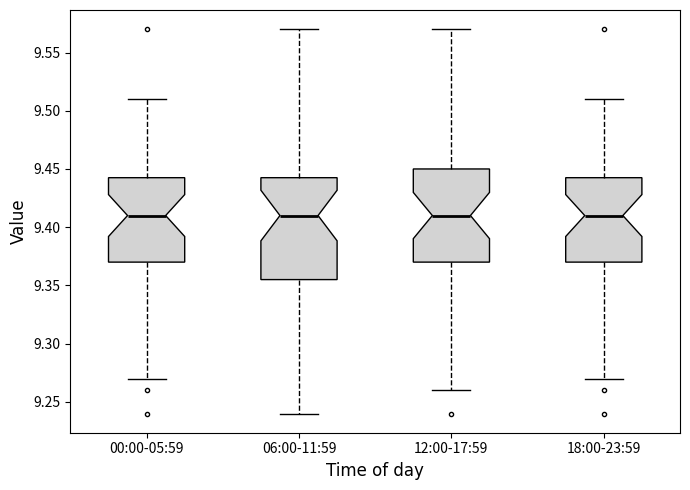

Reading left to right, transcribe this box plot: for each box, give where its median line is, the range the box spans, and where its two whiskers end, as read against the y-axis. The values are not printed on the chart, so give them approximately, as read against the axis.

00:00-05:59: median 9.410, box 9.370 to 9.445, whiskers 9.270 to 9.510
06:00-11:59: median 9.410, box 9.355 to 9.445, whiskers 9.240 to 9.570
12:00-17:59: median 9.410, box 9.370 to 9.450, whiskers 9.260 to 9.570
18:00-23:59: median 9.410, box 9.370 to 9.445, whiskers 9.270 to 9.510